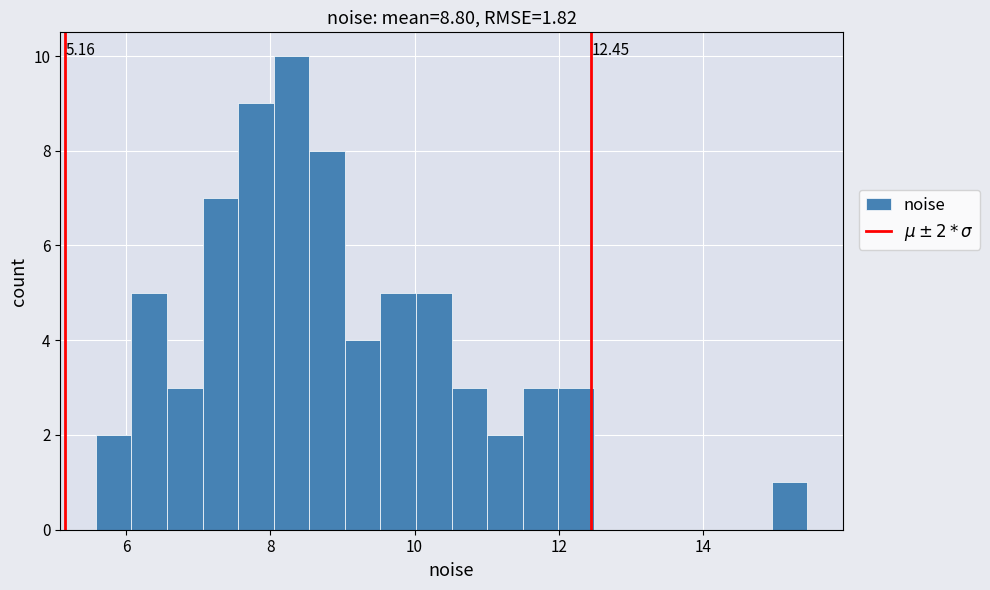

Read against the x-axis, roughly where is the centre of the tallest bar?

8.2